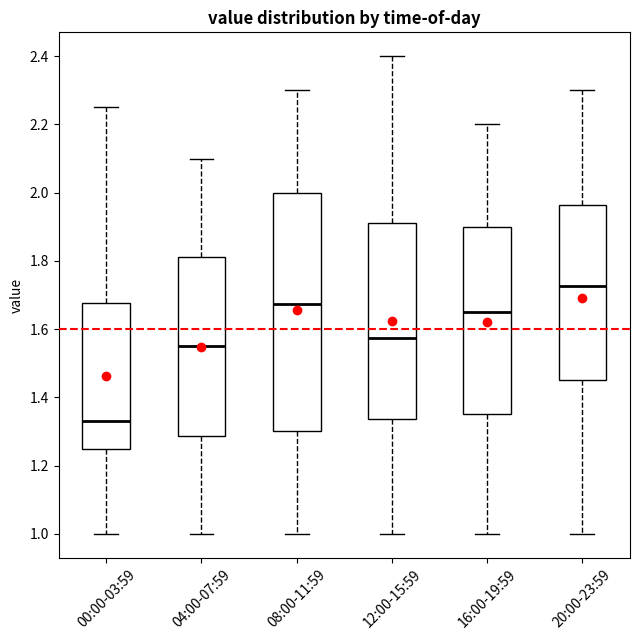

Comparing the boxes themselves (not the whiskers), which one is the tallest?

08:00-11:59